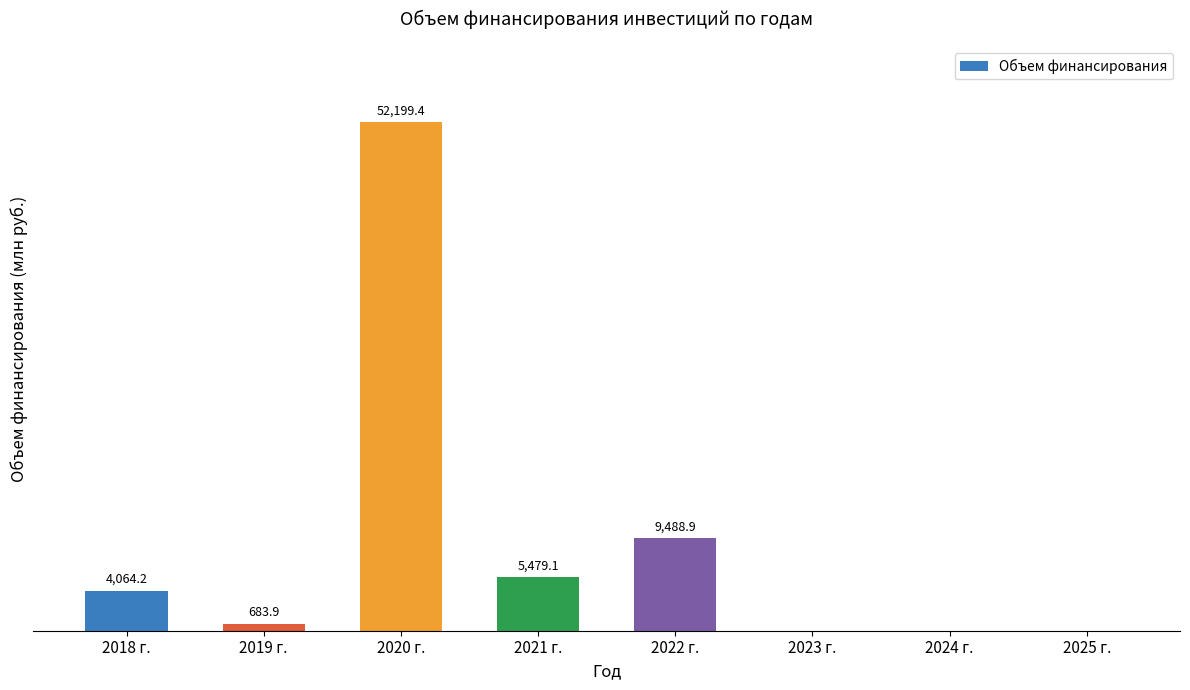

Where is the data nearest to the value 26099?

2022 г.